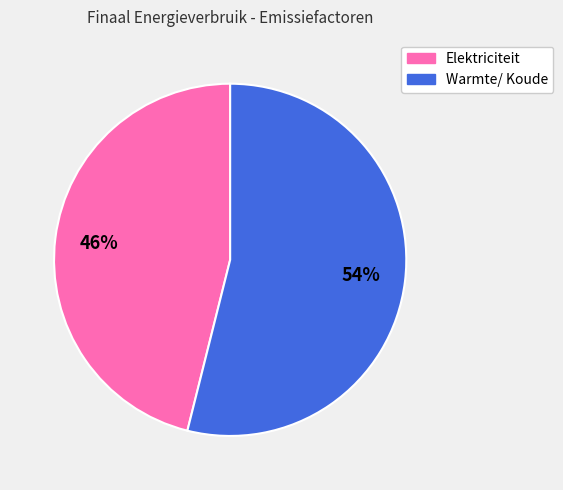

Does Elektriciteit represent more than half of the total?

No